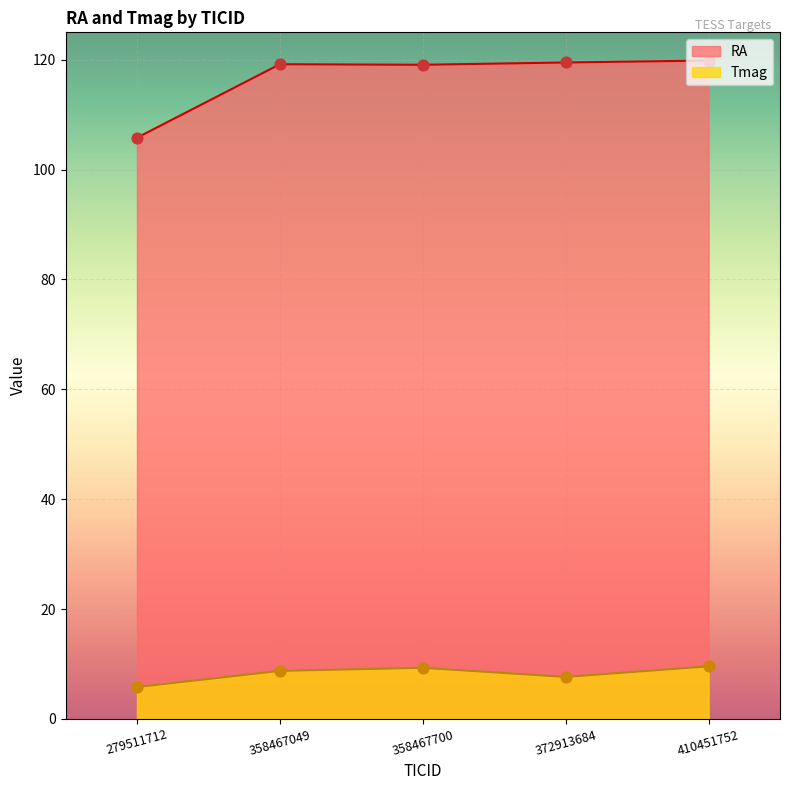

What are all the series names shown in the legend?

RA, Tmag